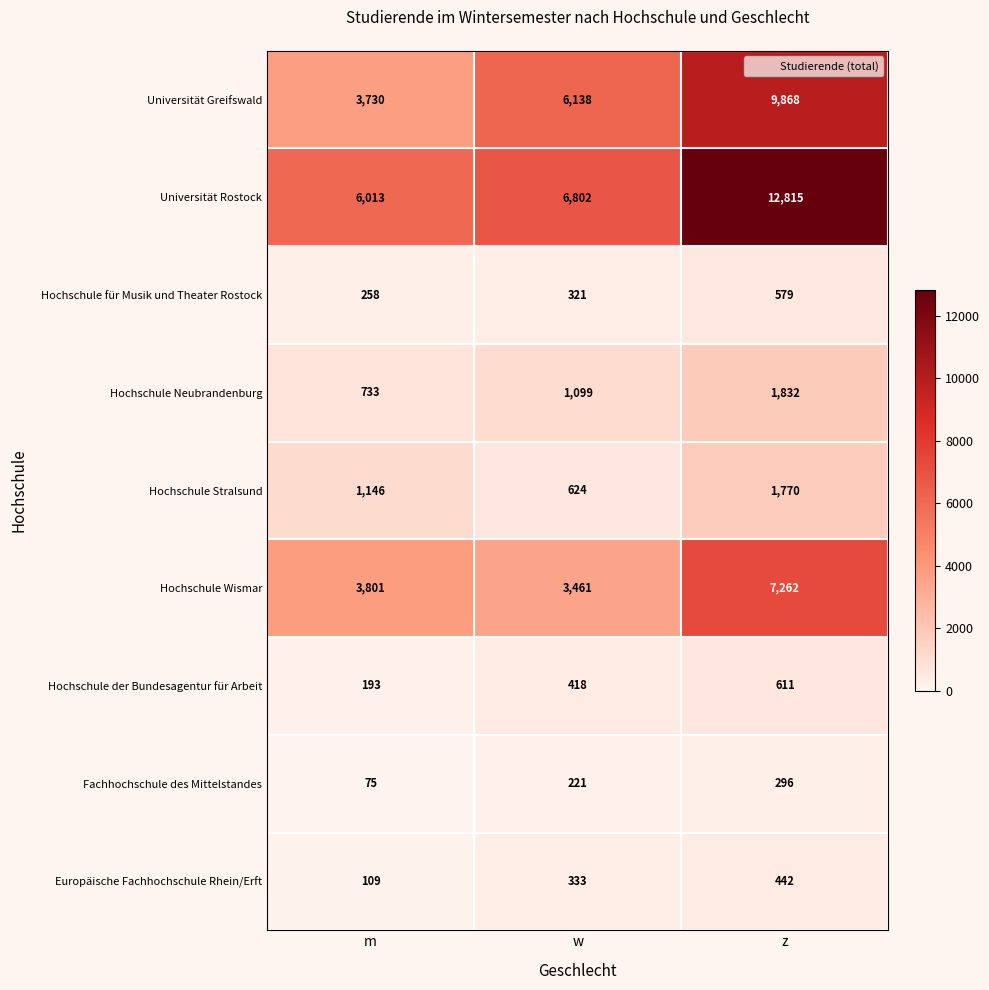

Is it true that Europäische Fachhochschule Rhein/Erft equals 236 at z?

False